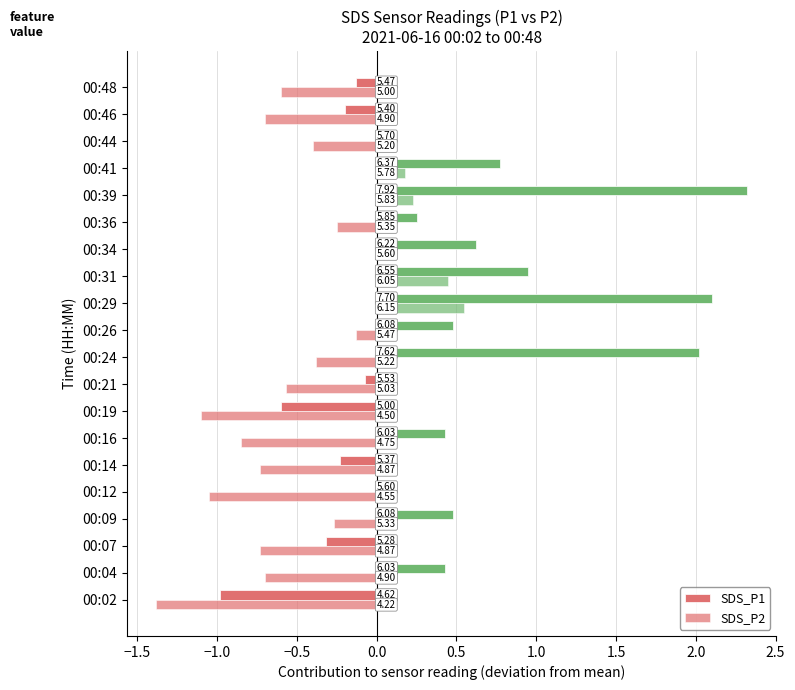

What is the greatest value displayed?

2.3